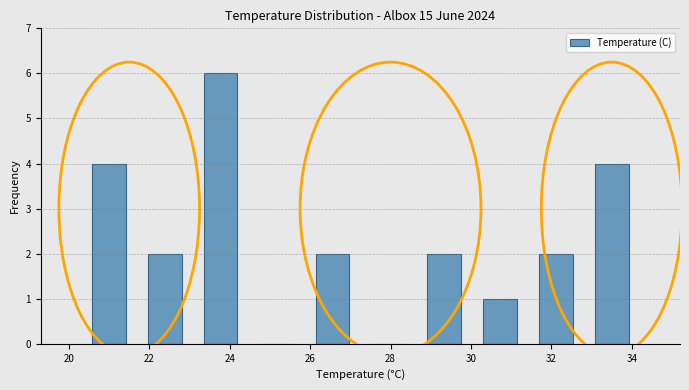

How tall is the bar that spans 21.6 to 23.0 on the x-axis? Neither the bar edges nor the heights are printed on the chart, so give them approximately, as read against the axes.

2